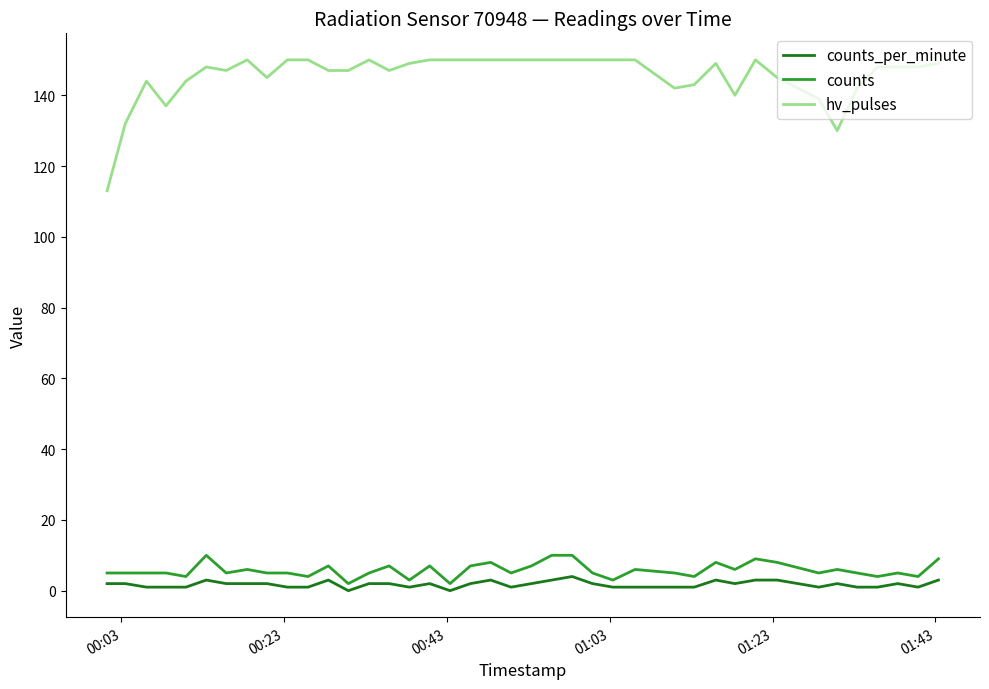

At how many categories does at least one series exceed 61?

40